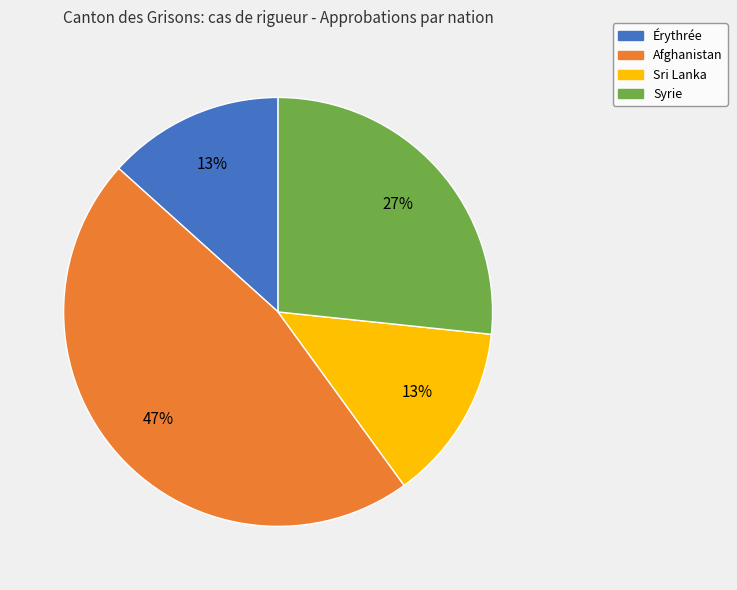

Combined, do Afghanistan and Sri Lanka account for over 50%?

Yes